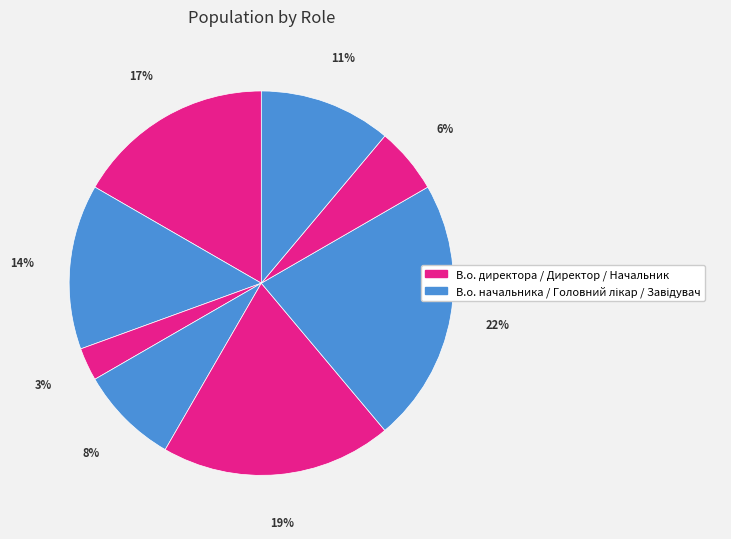

How many slices are in this pie chart?

8